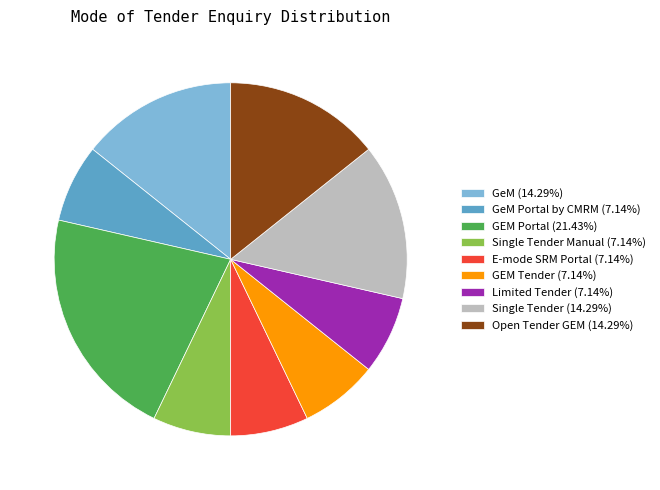

Approximately how many times larger is the value at GEM Portal (21.43%) compared to GeM Portal by CMRM (7.14%)?

3.0